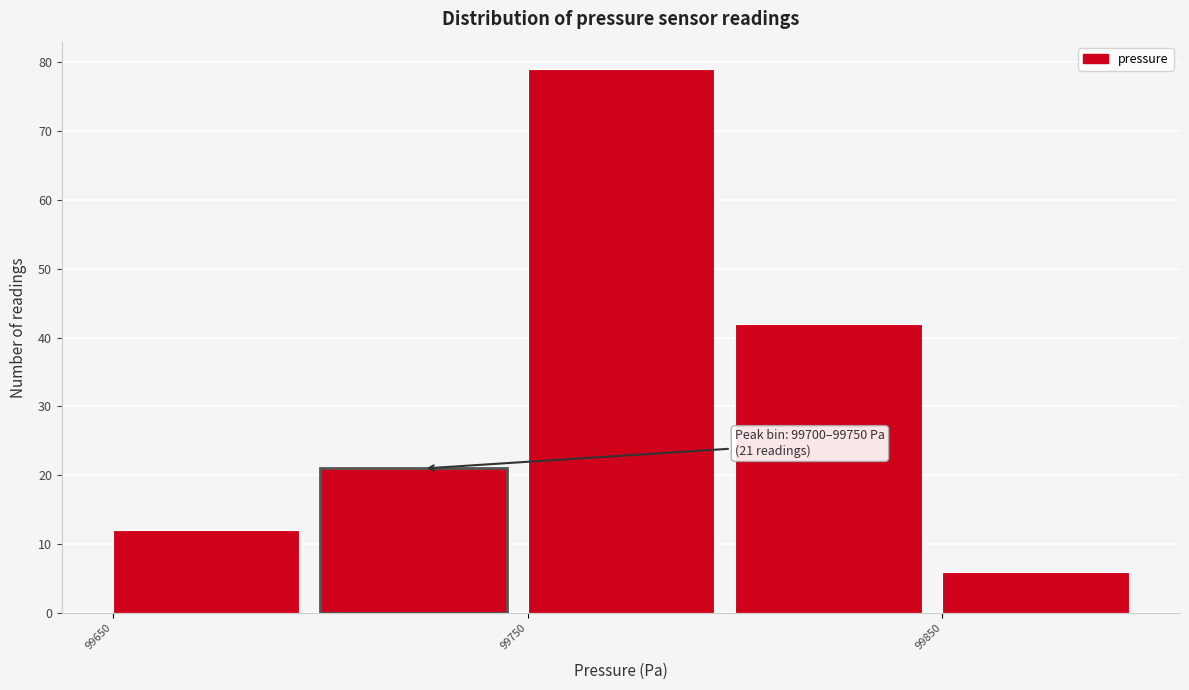

Over which range of the x-axis is the bar tallest?

99750 to 99800